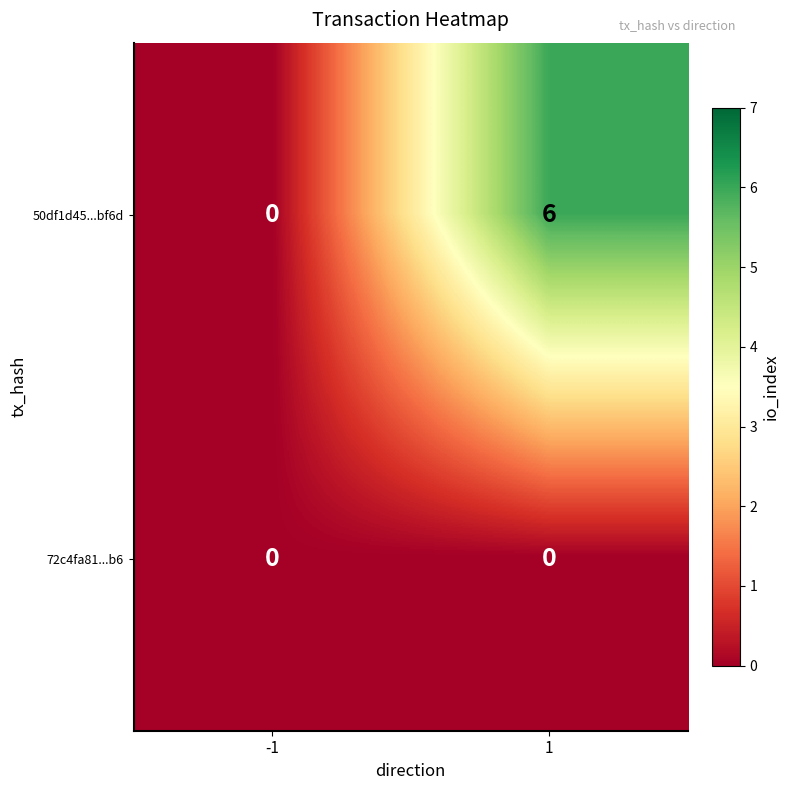

At which category is the sum across all series the highest?

1